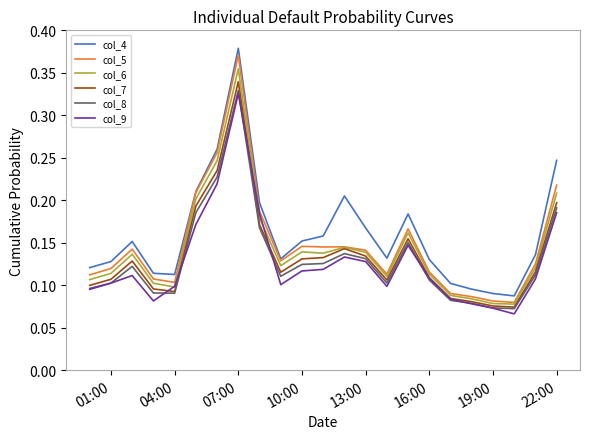

True or false: col_7 and col_4 cross at least once.

False